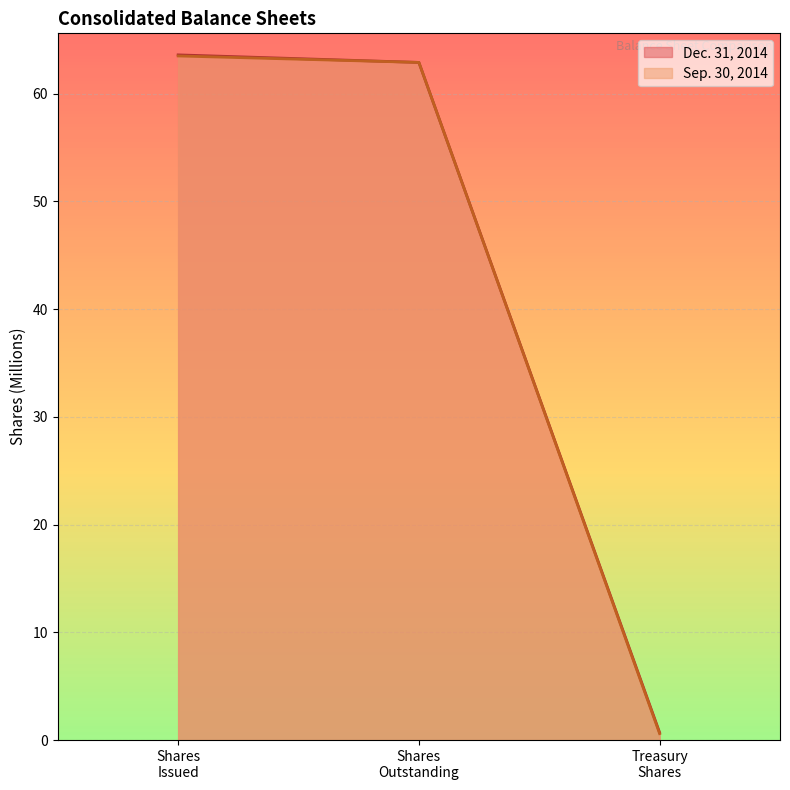

List the series in order of their peak value, highest first.

Dec. 31, 2014, Sep. 30, 2014